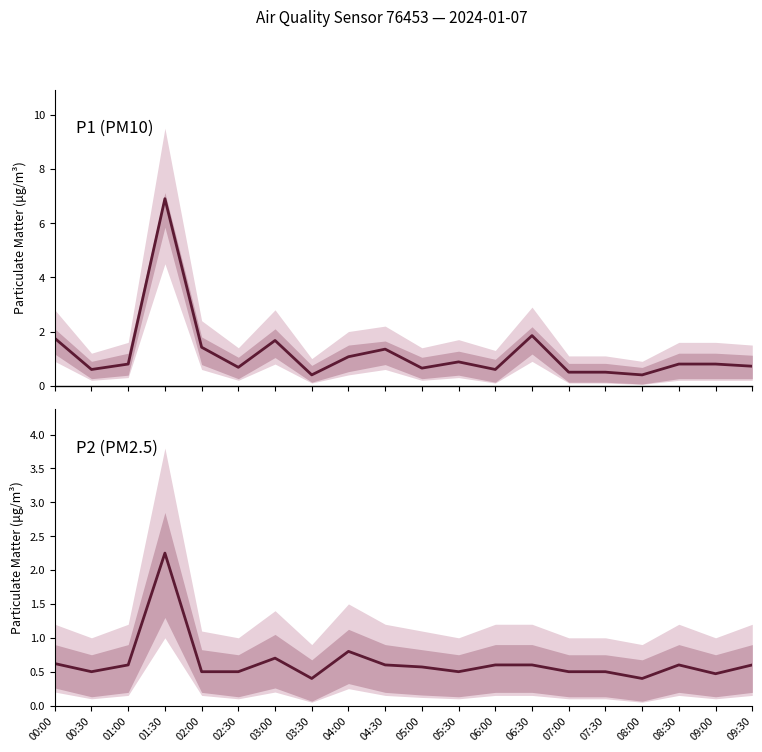

The P2 series shows 0.4 at 04:30. True or false?

False